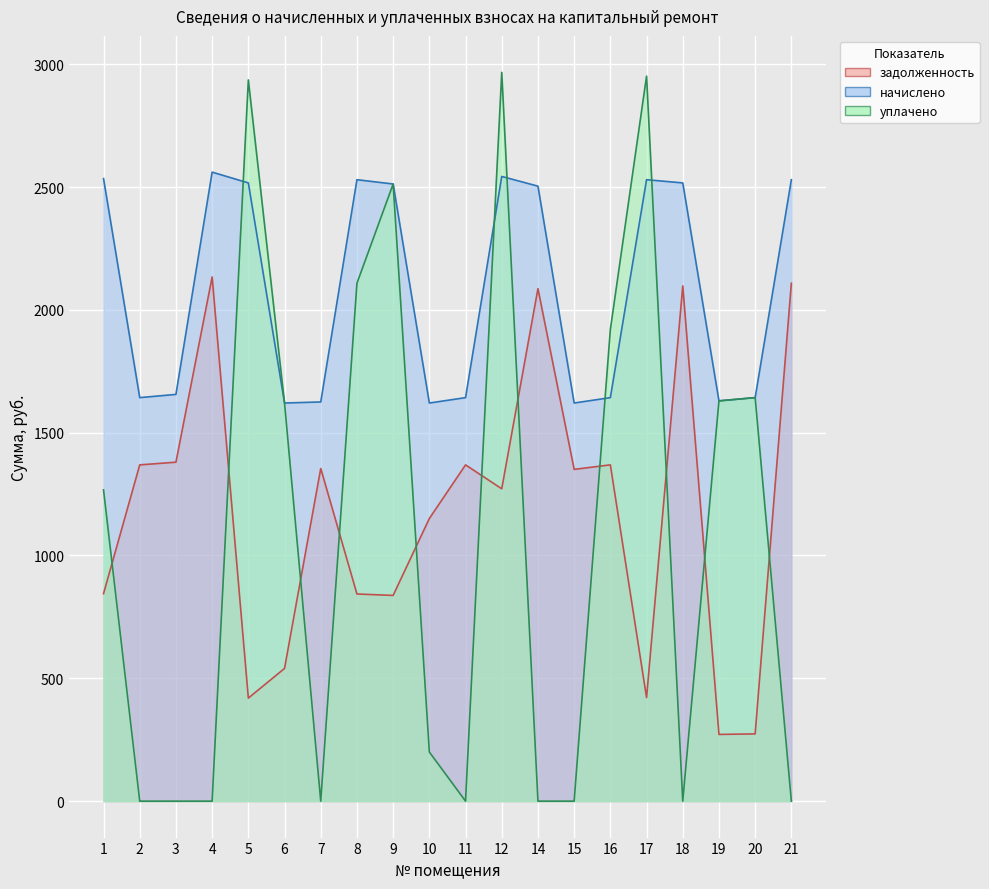

Reading right to left, what are all the values shown in this chart?

задолженность: 2108.2	273.8	271.6	2097.2	421.6	1368.8	1350.5	2086.2	1271.5	1368.8	1150.5	837.4	843.3	1354.2	540.2	419.4	2133.8	1379.8	1368.8	844.7
начислено: 2529.8	1642.6	1629.4	2516.6	2529.8	1642.6	1620.7	2503.4	2543.0	1642.6	1620.7	2512.2	2529.8	1625.0	1620.7	2516.6	2560.6	1655.8	1642.6	2534.2
уплачено: 0.0	1642.6	1629.4	0.0	2951.4	1920.0	0.0	0.0	2966.8	0.0	200.0	2512.2	2108.2	0.0	1620.7	2936.1	0.0	0.0	0.0	1267.1